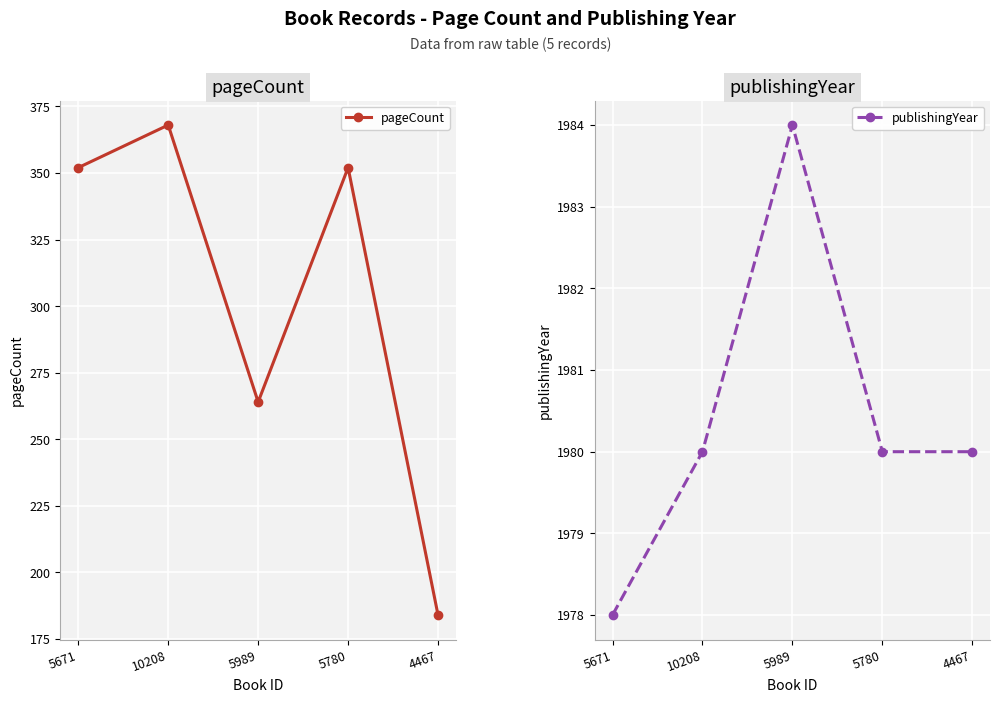

How many data points in pageCount are above 352?

1